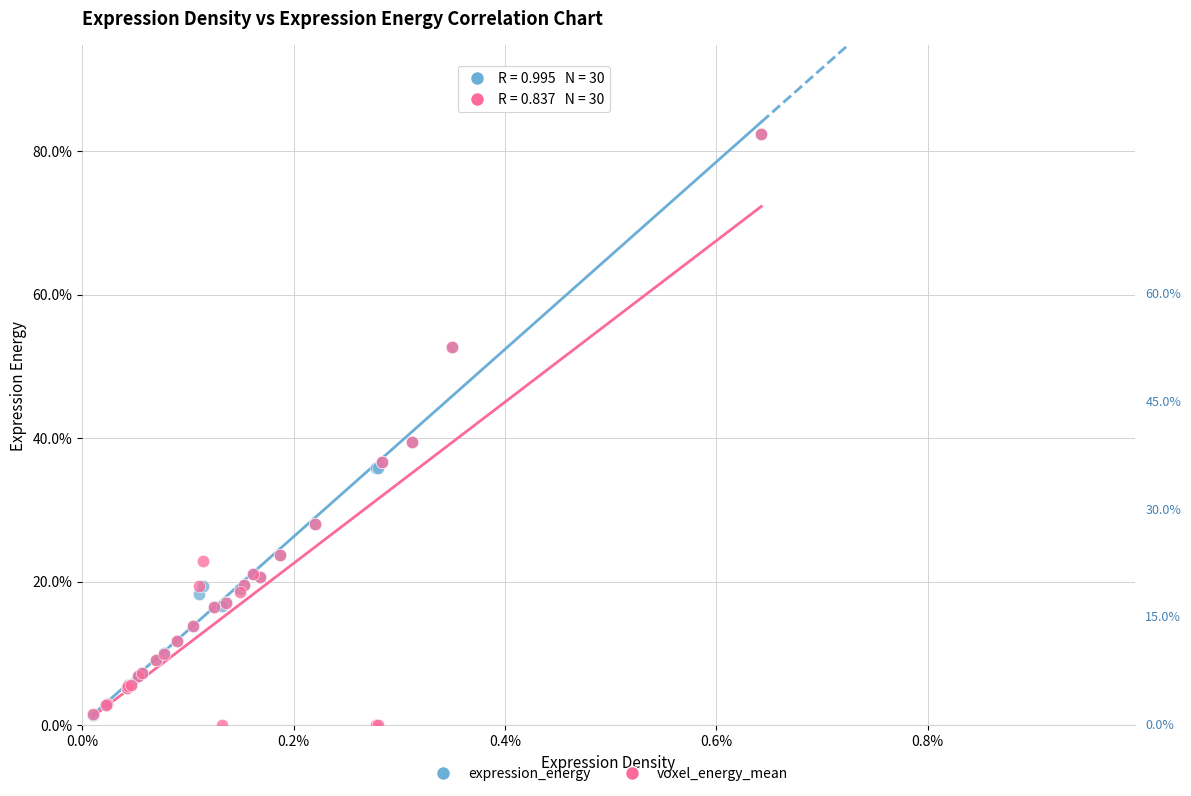

Which series has the widest spread of Y values?

voxel_energy_mean